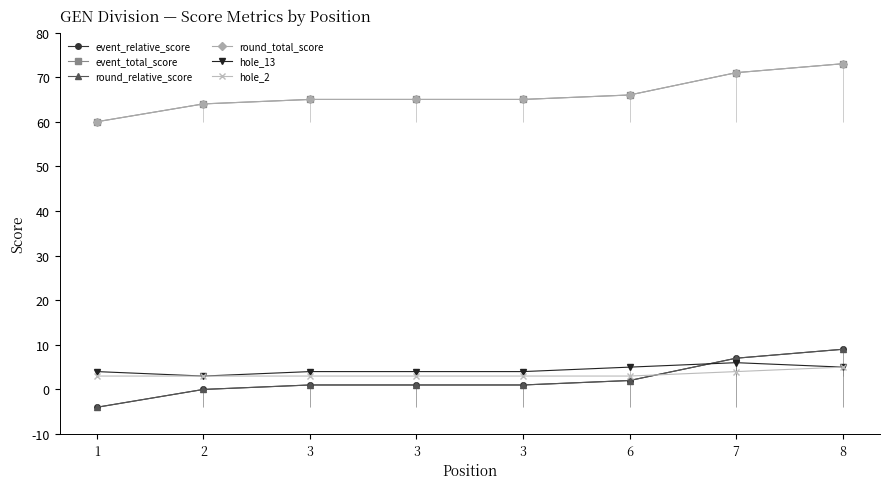

Is the value of round_relative_score at 3 greater than the value of round_total_score at 8?

No